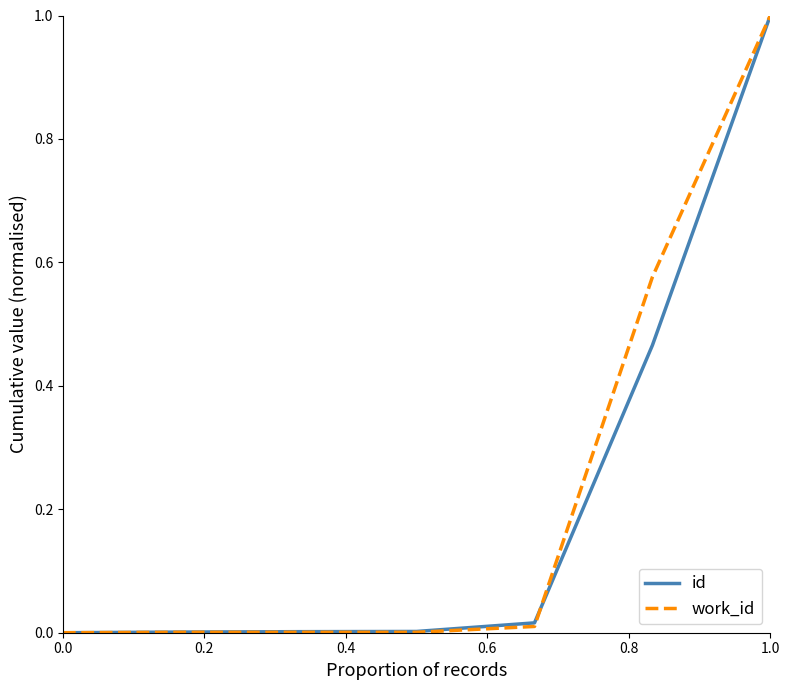

Does the chart have visible grid lines?

No